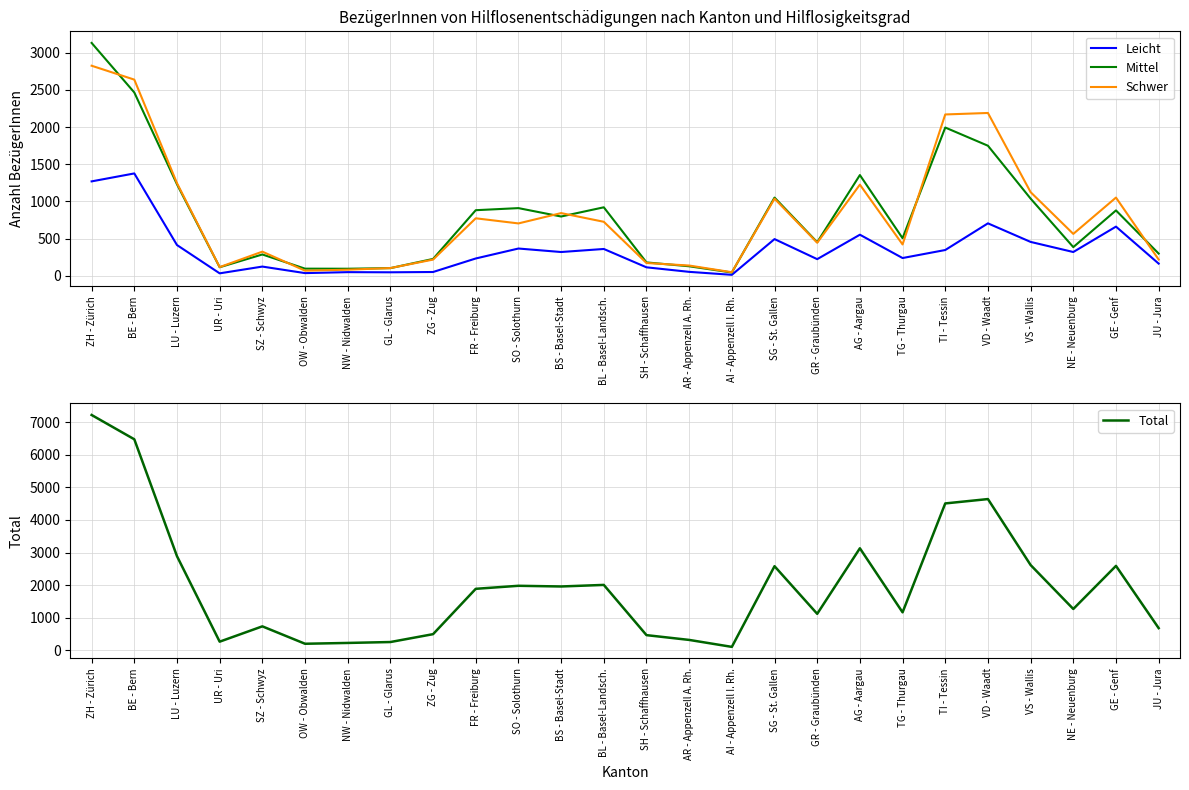

Reading left to right, list all the values displayed in this chart.

Leicht: ZH - Zürich=1269	BE - Bern=1376	LU - Luzern=412	UR - Uri=31	SZ - Schwyz=122	OW - Obwalden=34	NW - Nidwalden=47	GL - Glarus=45	ZG - Zug=49	FR - Freiburg=231	SO - Solothurn=365	BS - Basel-Stadt=318	BL - Basel-Landsch.=359	SH - Schaffhausen=112	AR - Appenzell A. Rh.=51	AI - Appenzell I. Rh.=11	SG - St. Gallen=492	GR - Graubünden=222	AG - Aargau=551	TG - Thurgau=237	TI - Tessin=345	VD - Waadt=704	VS - Wallis=454	NE - Neuenburg=318	GE - Genf=660	JU - Jura=162
Mittel: ZH - Zürich=3133	BE - Bern=2466	LU - Luzern=1230	UR - Uri=113	SZ - Schwyz=285	OW - Obwalden=94	NW - Nidwalden=93	GL - Glarus=101	ZG - Zug=225	FR - Freiburg=881	SO - Solothurn=909	BS - Basel-Stadt=796	BL - Basel-Landsch.=920	SH - Schaffhausen=178	AR - Appenzell A. Rh.=126	AI - Appenzell I. Rh.=42	SG - St. Gallen=1051	GR - Graubünden=450	AG - Aargau=1354	TG - Thurgau=504	TI - Tessin=1994	VD - Waadt=1749	VS - Wallis=1037	NE - Neuenburg=384	GE - Genf=878	JU - Jura=297
Schwer: ZH - Zürich=2826	BE - Bern=2639	LU - Luzern=1245	UR - Uri=115	SZ - Schwyz=323	OW - Obwalden=67	NW - Nidwalden=80	GL - Glarus=102	ZG - Zug=216	FR - Freiburg=772	SO - Solothurn=703	BS - Basel-Stadt=842	BL - Basel-Landsch.=725	SH - Schaffhausen=170	AR - Appenzell A. Rh.=136	AI - Appenzell I. Rh.=46	SG - St. Gallen=1036	GR - Graubünden=443	AG - Aargau=1225	TG - Thurgau=420	TI - Tessin=2170	VD - Waadt=2190	VS - Wallis=1124	NE - Neuenburg=562	GE - Genf=1051	JU - Jura=217
Total: ZH - Zürich=7228	BE - Bern=6481	LU - Luzern=2887	UR - Uri=259	SZ - Schwyz=730	OW - Obwalden=195	NW - Nidwalden=220	GL - Glarus=248	ZG - Zug=490	FR - Freiburg=1884	SO - Solothurn=1977	BS - Basel-Stadt=1956	BL - Basel-Landsch.=2004	SH - Schaffhausen=460	AR - Appenzell A. Rh.=313	AI - Appenzell I. Rh.=99	SG - St. Gallen=2579	GR - Graubünden=1115	AG - Aargau=3130	TG - Thurgau=1161	TI - Tessin=4509	VD - Waadt=4643	VS - Wallis=2615	NE - Neuenburg=1264	GE - Genf=2589	JU - Jura=676